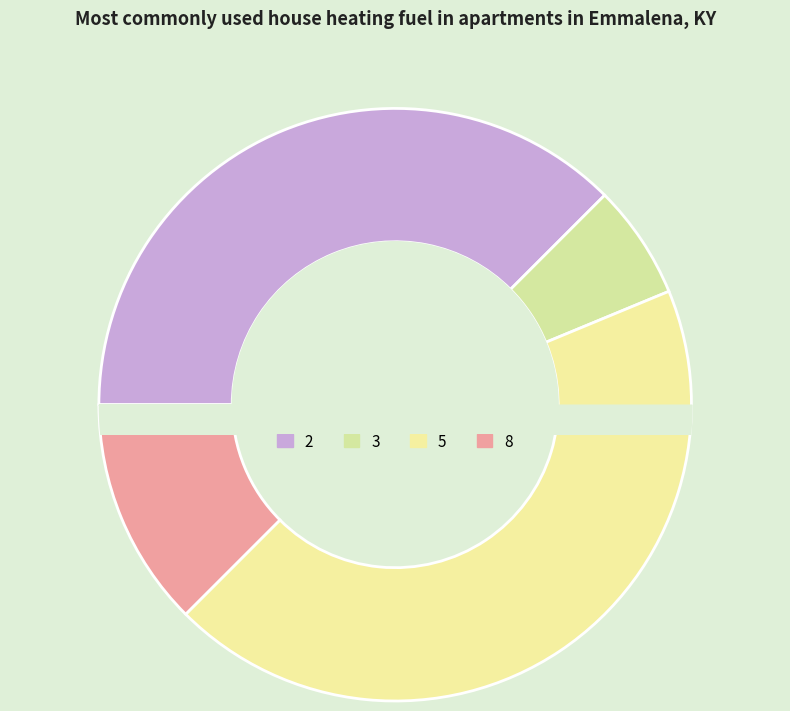

Does 2 represent more than half of the total?

No